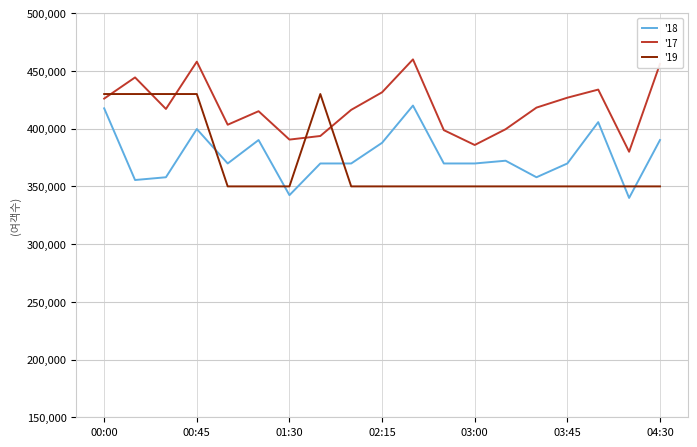

Which series has the largest total across all categories?

'17